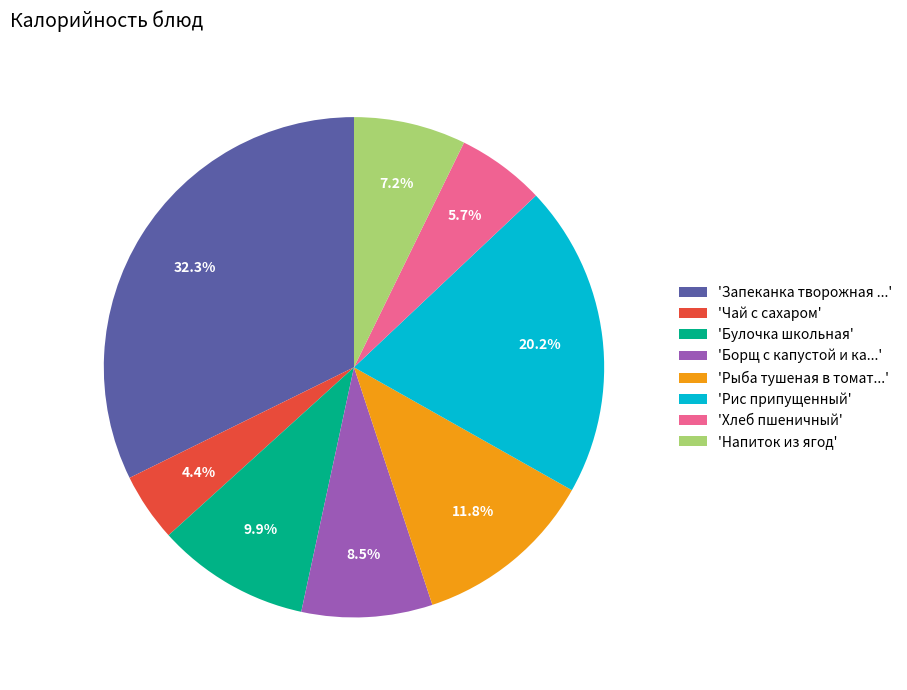

Which category has the biggest portion of the pie?

'Запеканка творожная ...'